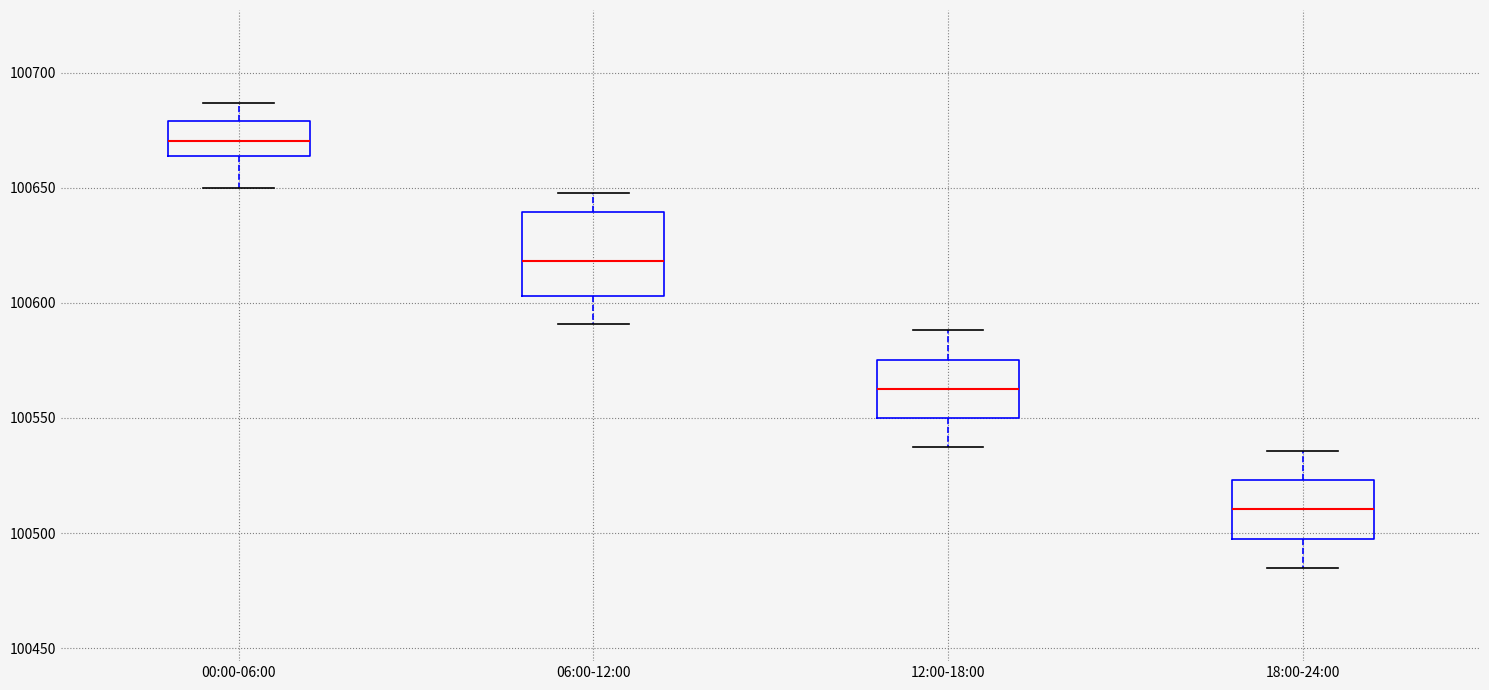

Reading left to right, transcribe this box plot: for each box, give where its median line is, the range the box spans, and where its two whiskers end, as read against the y-axis. The values are not printed on the chart, so give them approximately, as read against the axis.

00:00-06:00: median 100670, box 100665 to 100680, whiskers 100650 to 100685
06:00-12:00: median 100620, box 100605 to 100640, whiskers 100590 to 100650
12:00-18:00: median 100565, box 100550 to 100575, whiskers 100535 to 100590
18:00-24:00: median 100510, box 100500 to 100525, whiskers 100485 to 100535